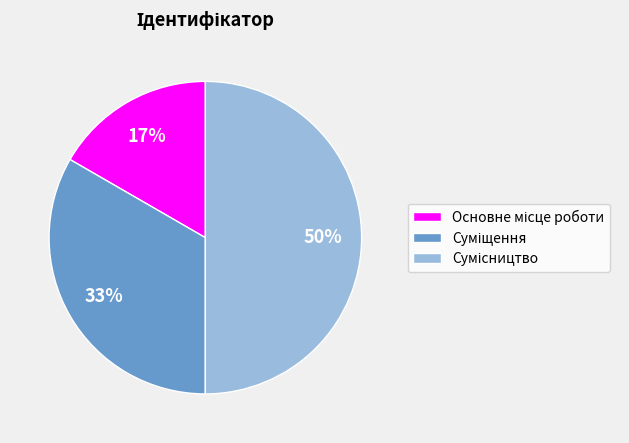

To the nearest percent, what is the average slice percentage?

33%